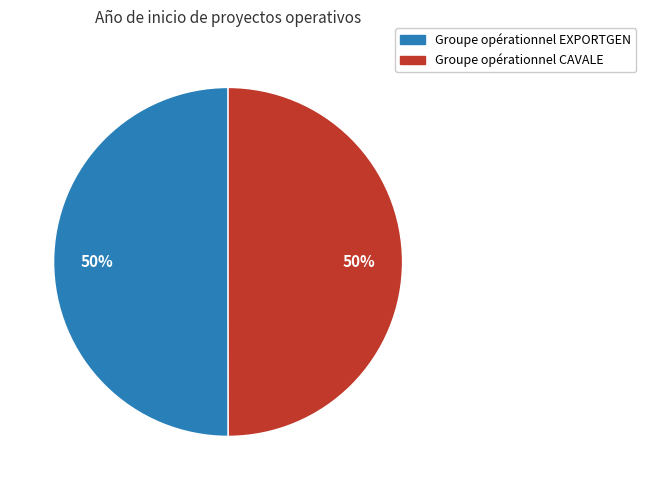

Count the number of slices in the pie.

2